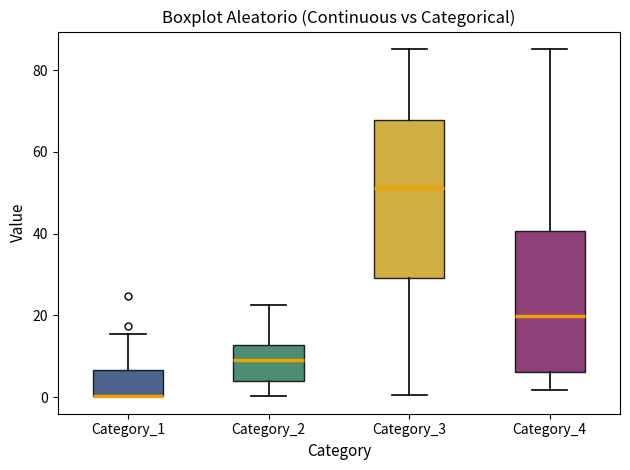

Where is the lower edge of the box for Category_1 on the y-axis? The values are not printed on the chart, so give them approximately, as read against the axis.

0